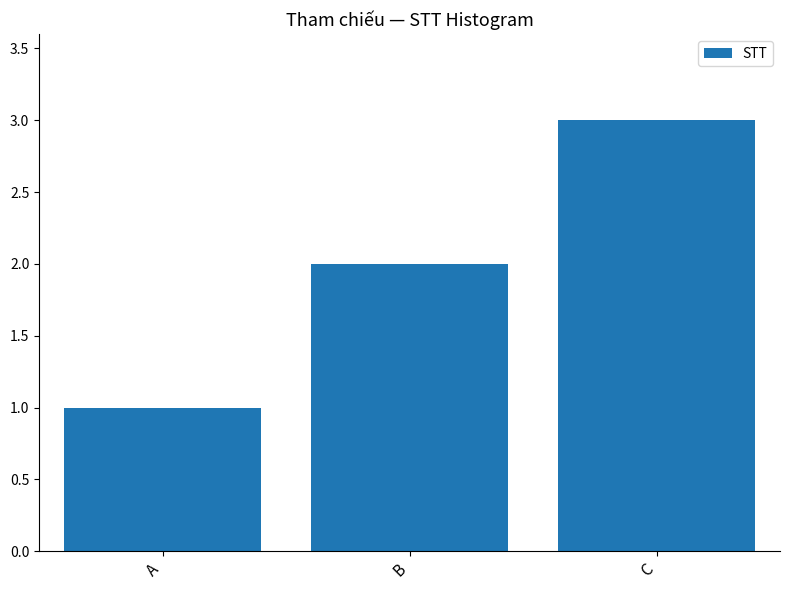

Are the bars grouped side by side (vs. stacked)?

No